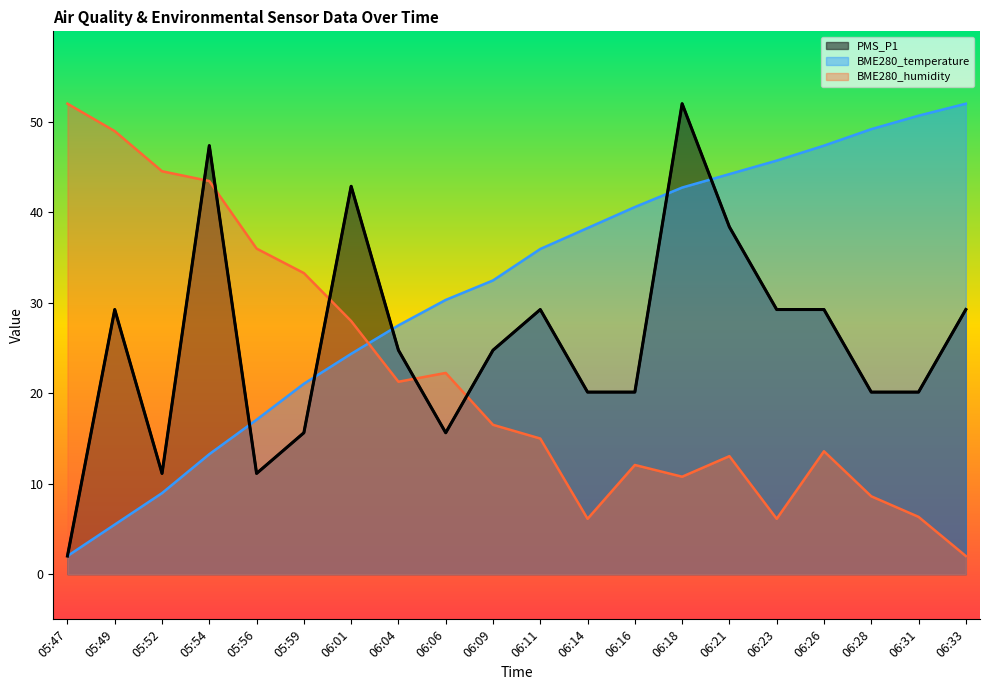

How many times do BME280_temperature and PMS_P1 cross each other?

5